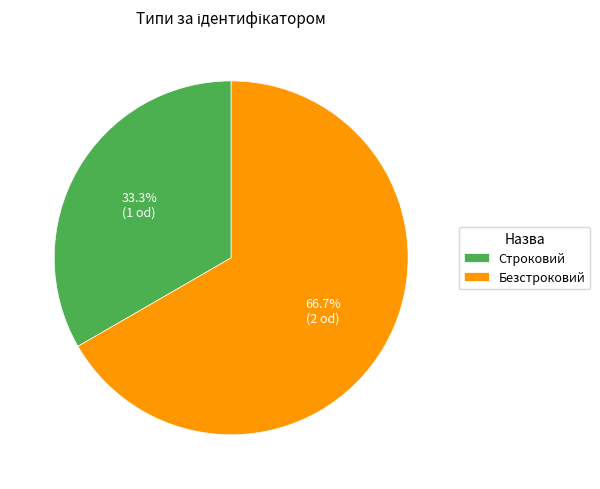

What percentage is the Безстроковий slice, to the nearest percent?

67%